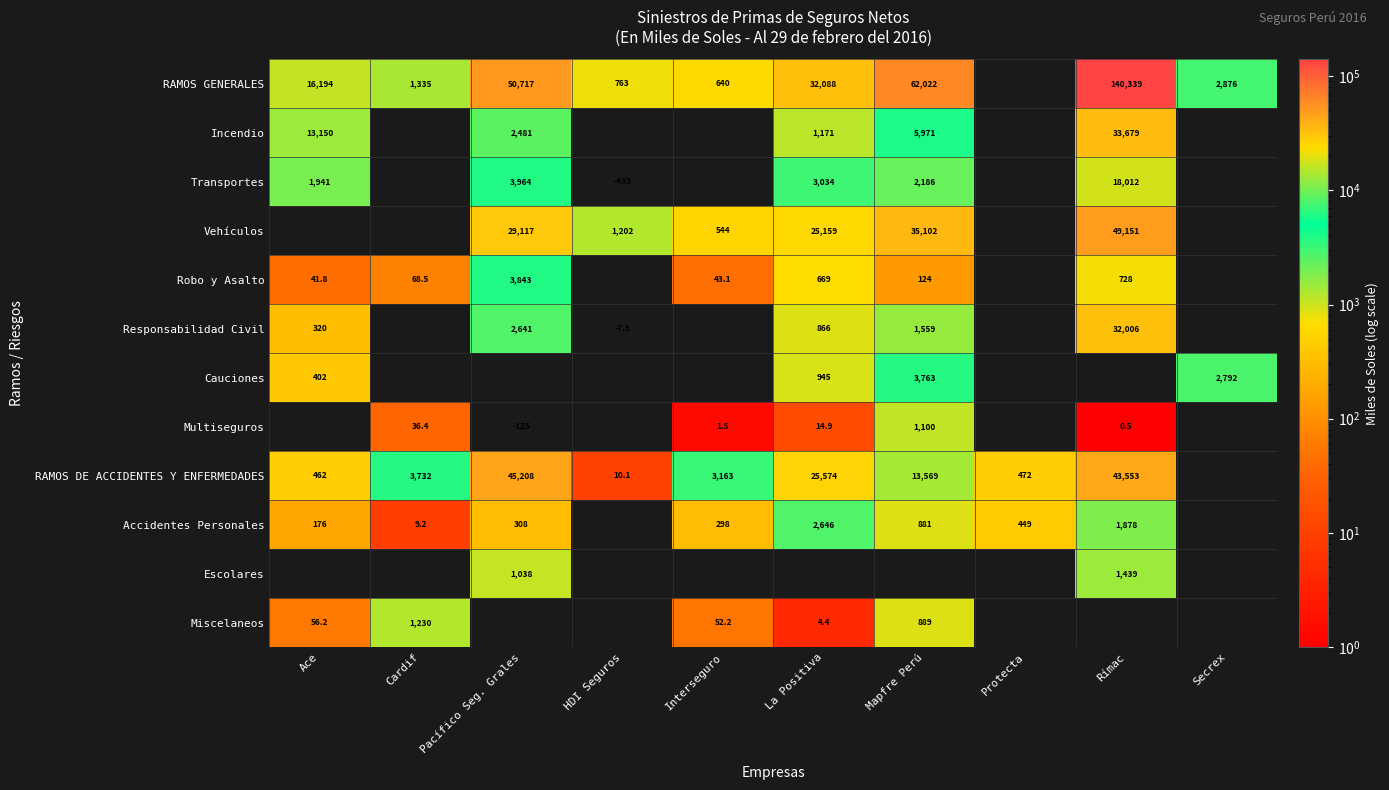

True or false: Miscelaneos has a value of 1390.5 at Mapfre Perú.

False